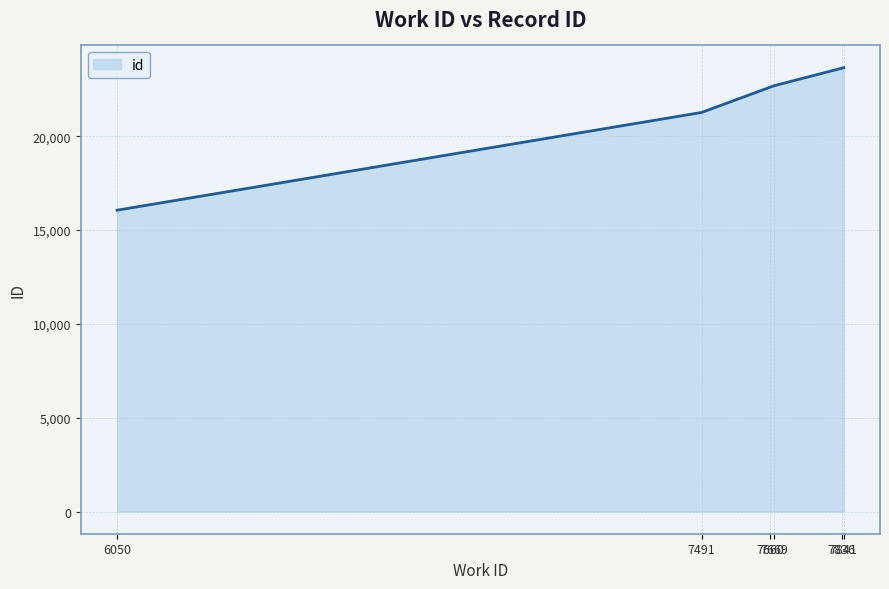

What value does the data have at 6050?

16056